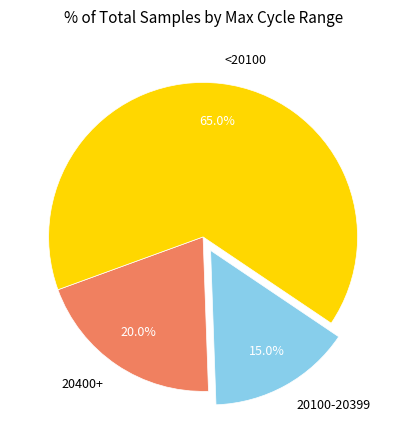

Which slice is the largest?

<20100